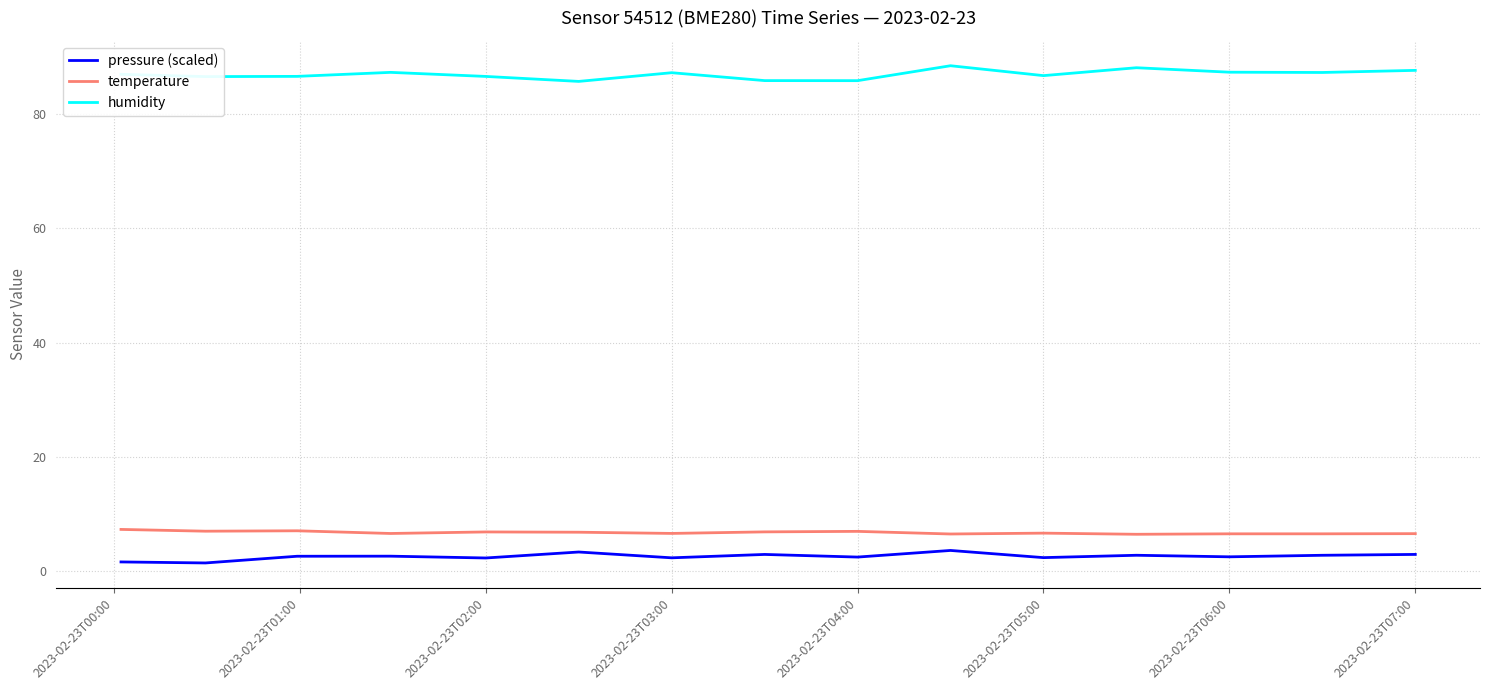

Which series has the largest total across all categories?

humidity